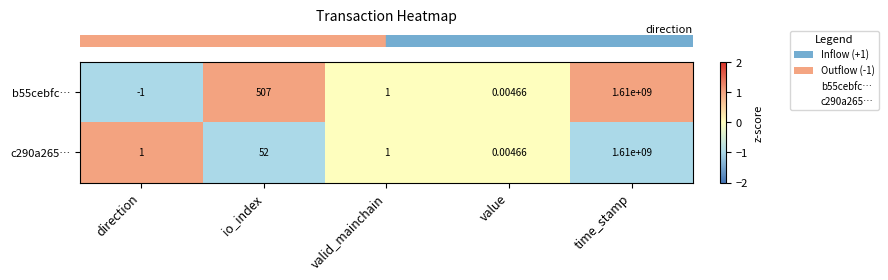

At which category is the sum across all series the highest?

time_stamp